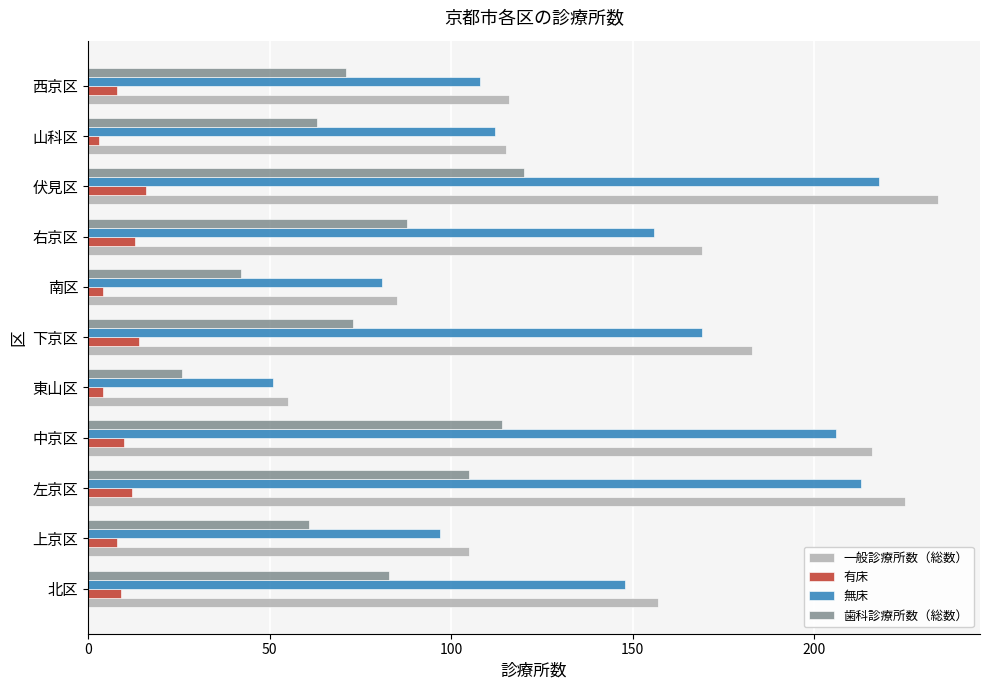

What is the difference between the highest and lowest values at 上京区?

97